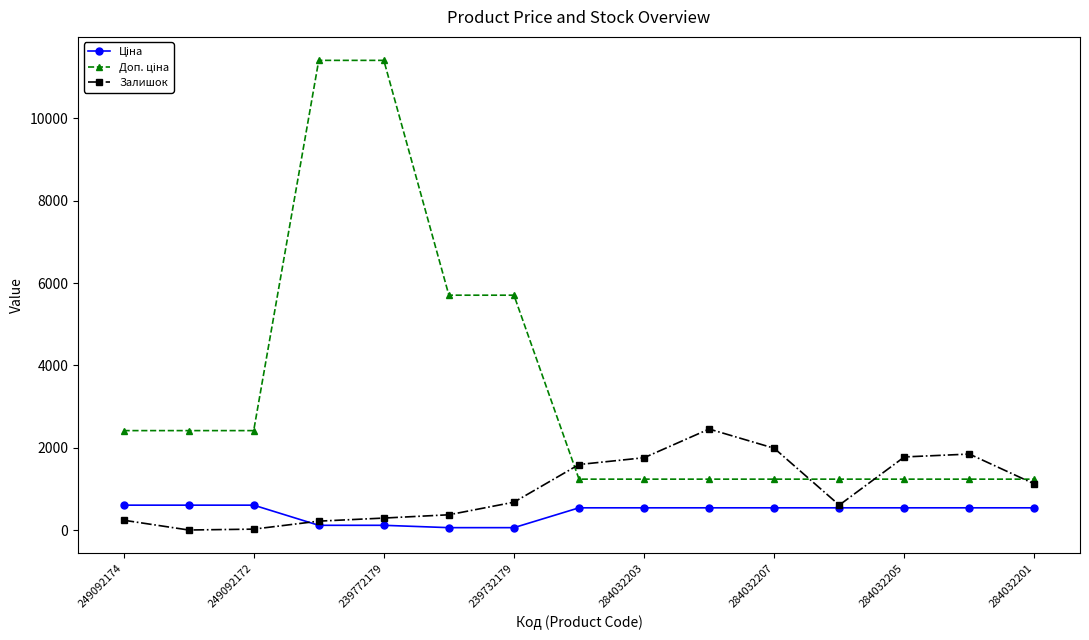

True or false: Залишок has more than 0 interior local peaks.

True